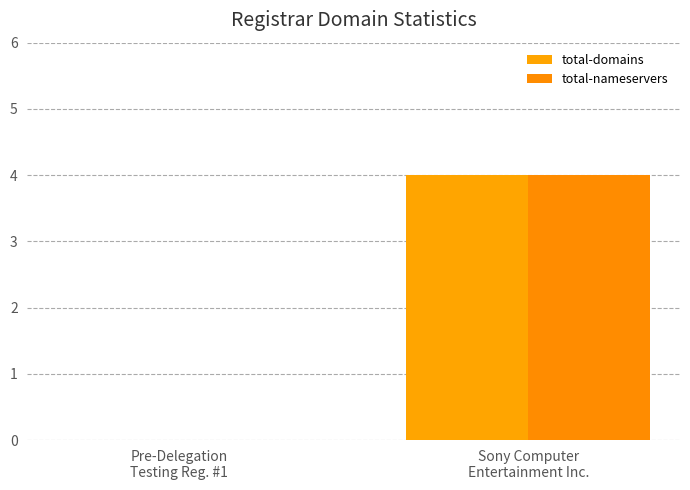

Are the bars horizontal?

No